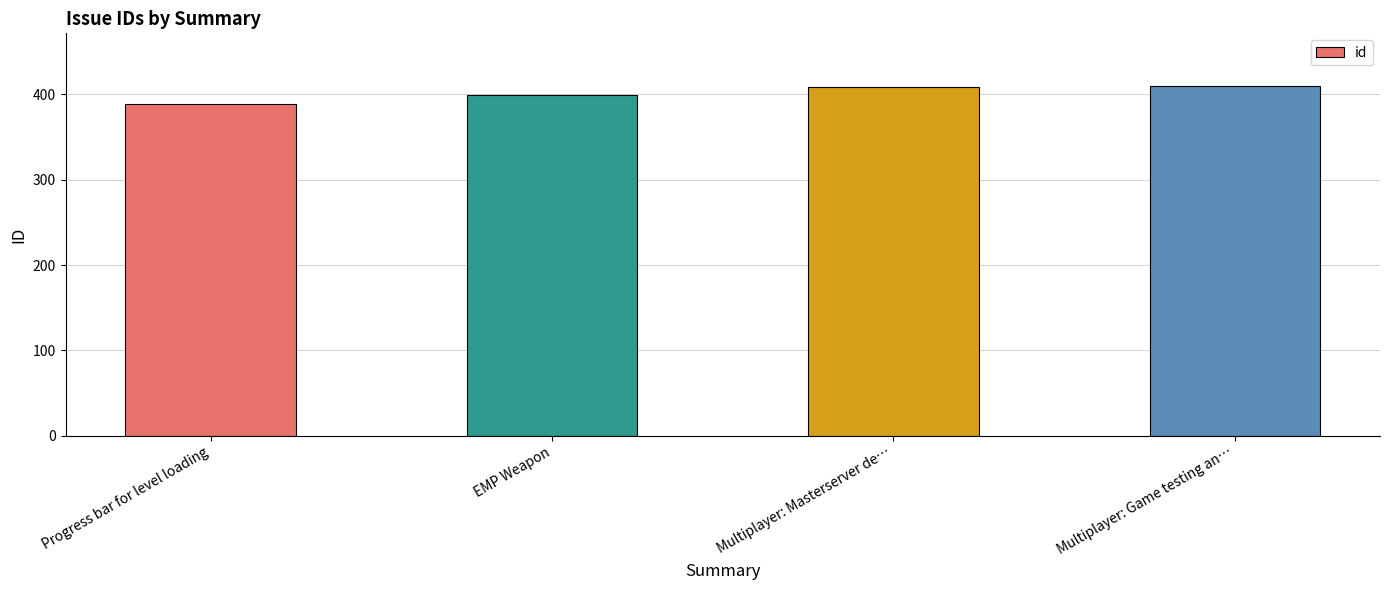

How many values are below 409?

2